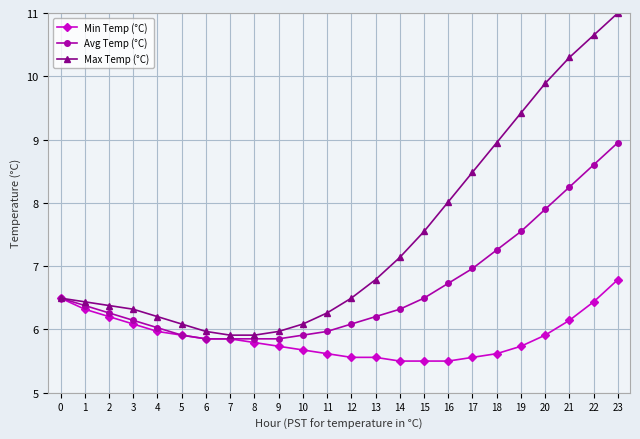

Is this an area chart (filled region under the line)?

No